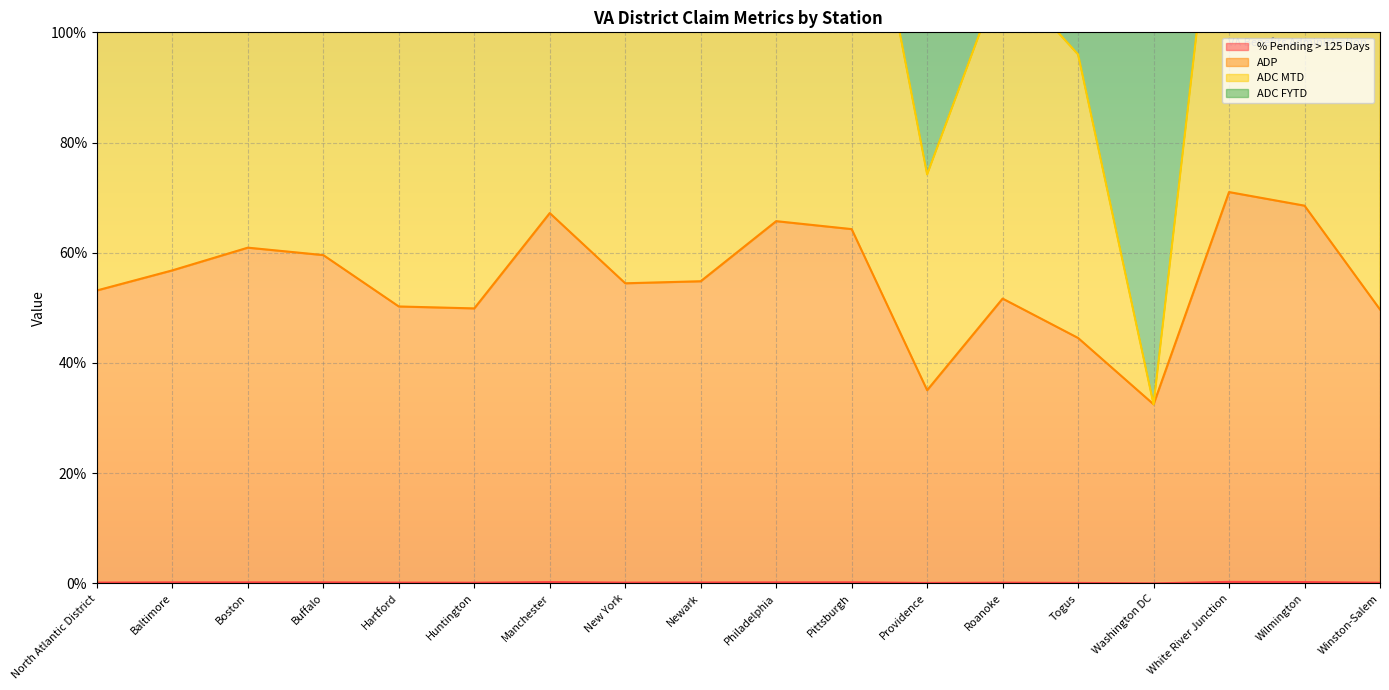

Which series has the widest spread of values?

ADC MTD